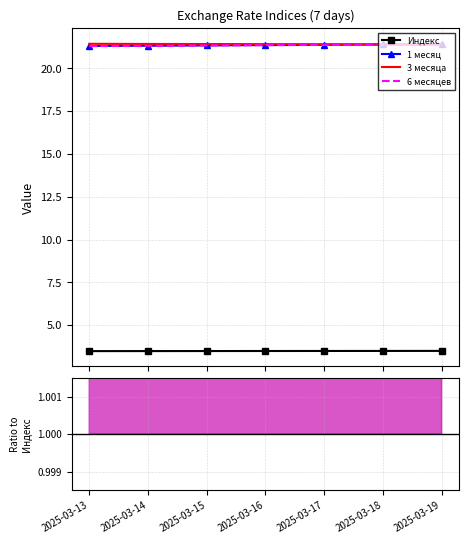

What is the value of the Индекс point at the 5th from the left?

3.5